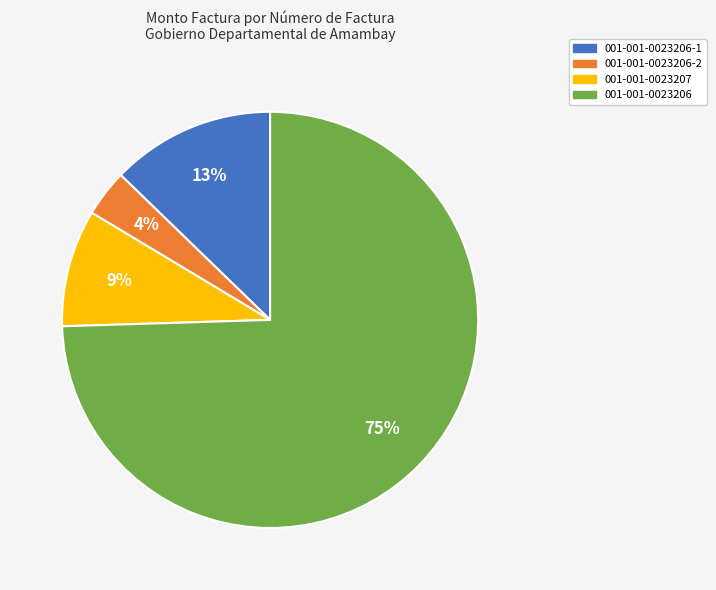

To the nearest percent, what is the difference between the 001-001-0023207 and 001-001-0023206-2 slice percentages?

5%